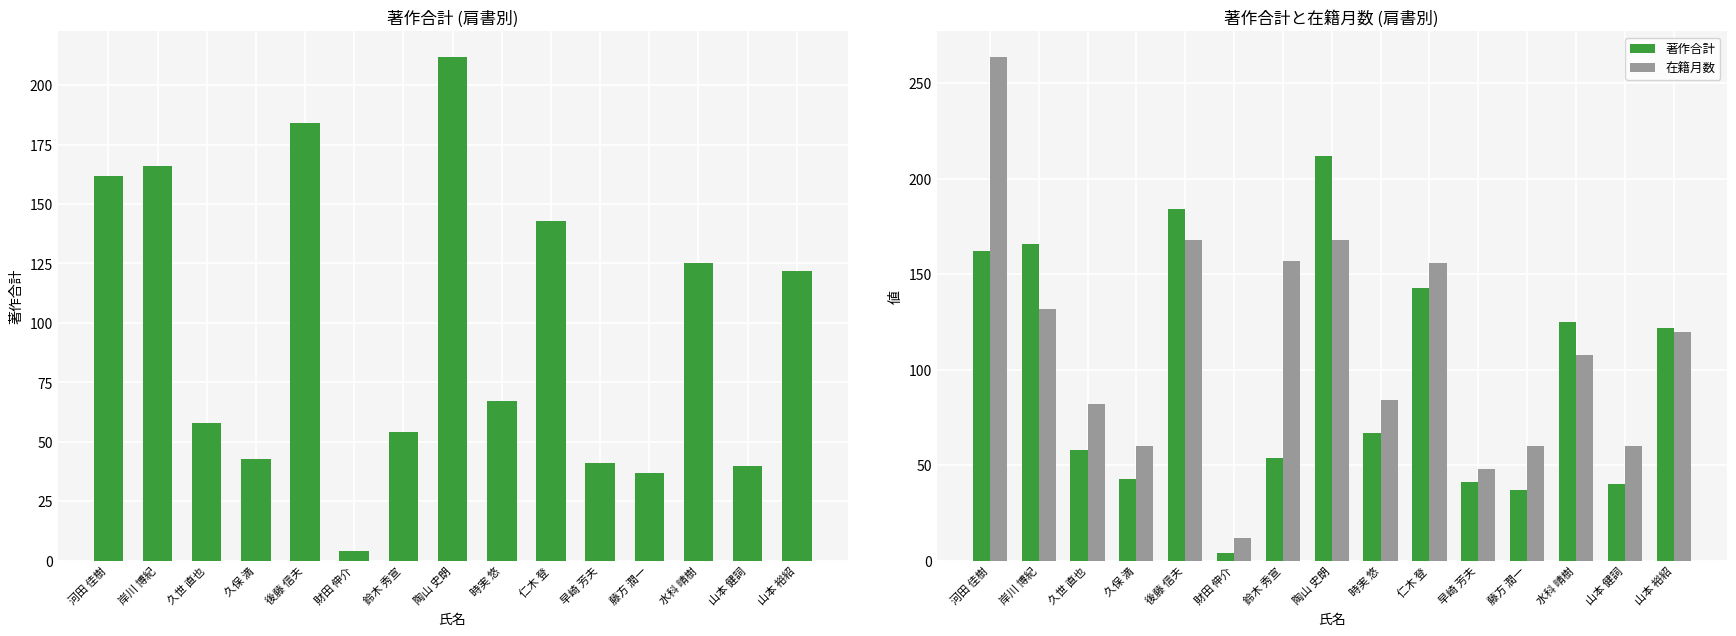

How many groups of bars are there?

15